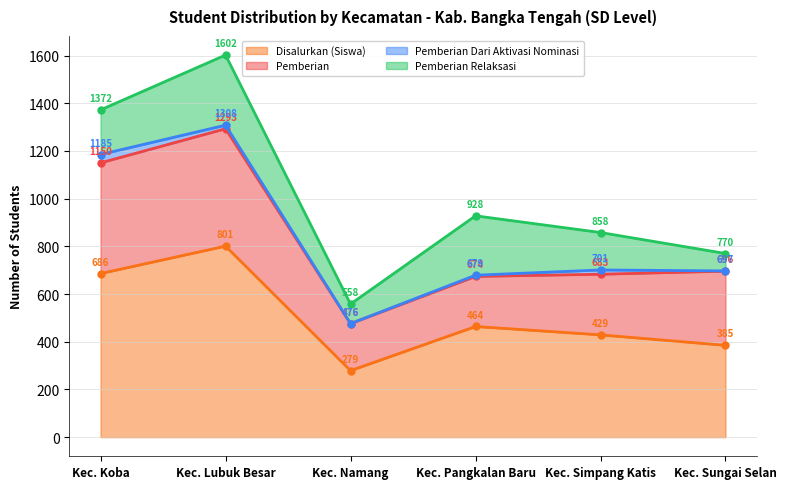

True or false: Pemberian Relaksasi and Disalurkan (Siswa) cross at least once.

False